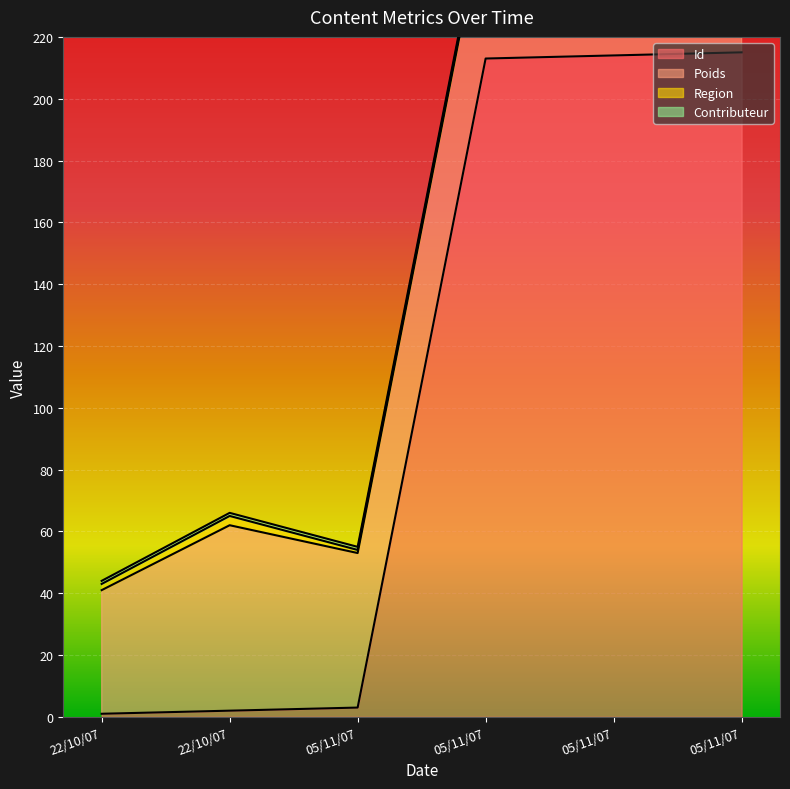

Reading left to right, what are all the values shown in this chart?

Id: 1	2	3	213	214	215
Poids: 40	60	50	50	50	50
Region: 2	3	1	1	1	1
Contributeur: 1	1	1	1	1	1